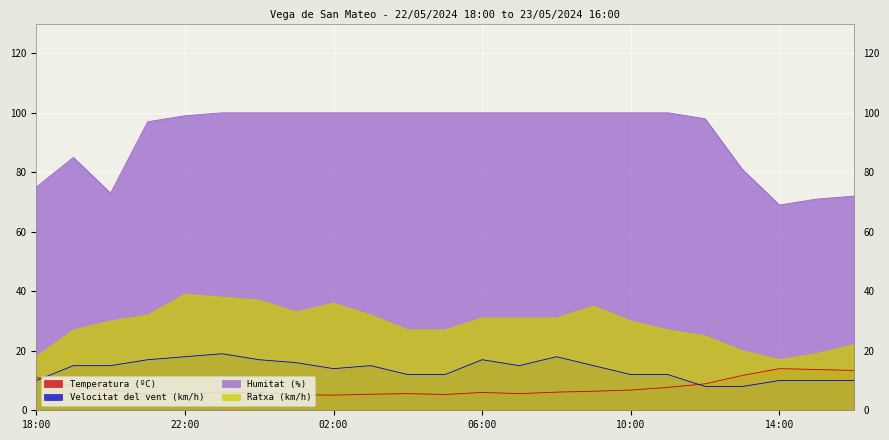

Which label corresponds to the largest value in the chart?

23:00